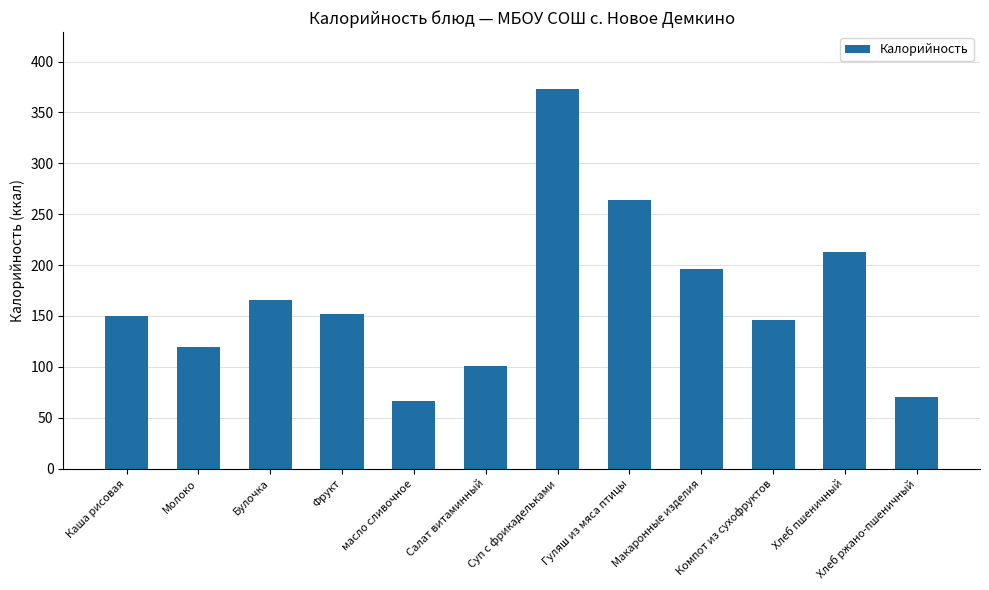

The chart shows a value of 116.2 at масло сливочное. True or false?

False